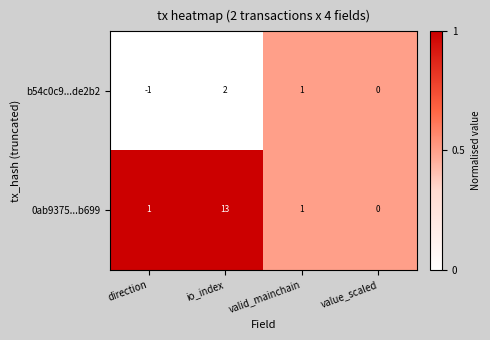

How many categories are shown in the chart?

4